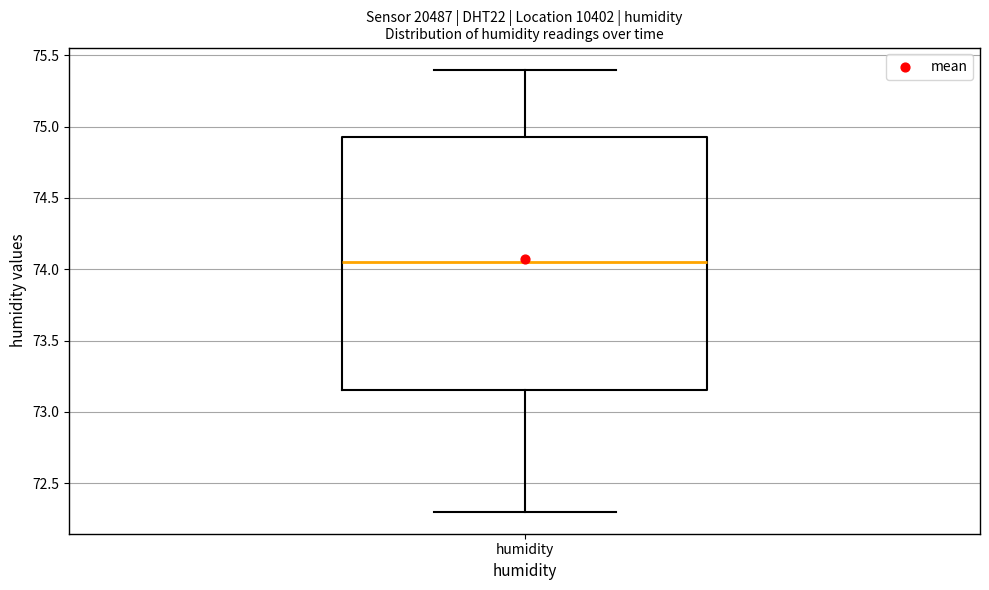

Read this box plot against the y-axis: the position of the median line, the range covered by the box, and the ends of both whiskers. The values are not printed on the chart, so give them approximately, as read against the axis.

median 74.05, box 73.15 to 74.95, whiskers 72.30 to 75.40